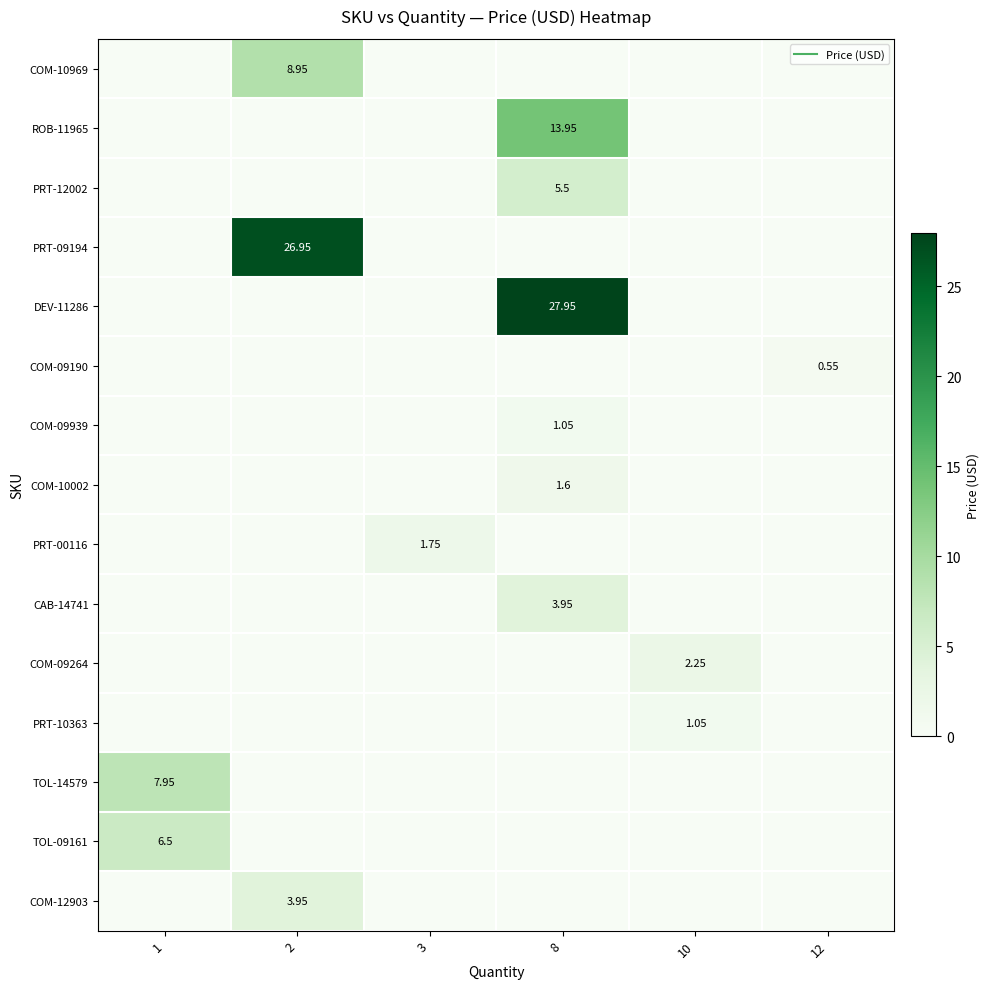

What is the spread (max minus min) of values at 2?

26.9